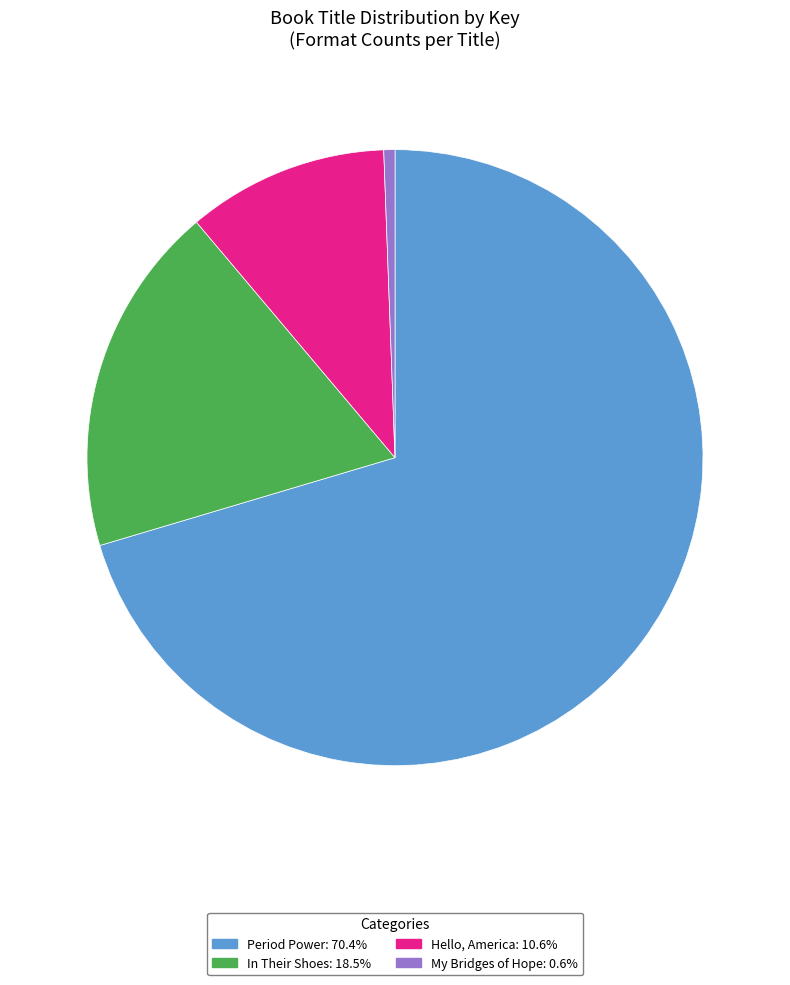

Approximately how many times larger is the value at In Their Shoes: 18.5% compared to Hello, America: 10.6%?

1.7